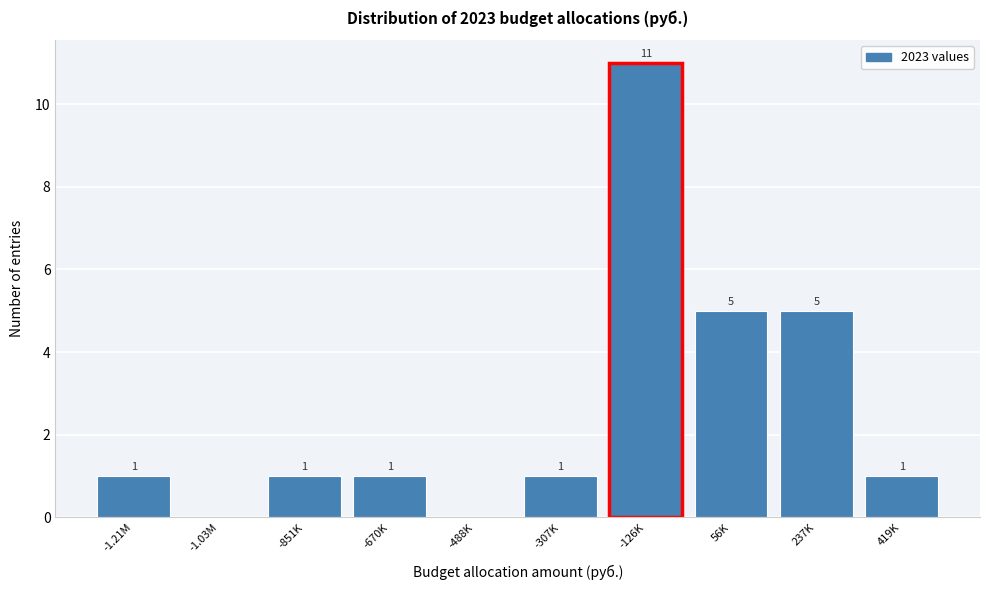

Reading right to left, extract all data points from this chart.

419K=1	237K=5	56K=5	-126K=11	-307K=1	-488K=0	-670K=1	-851K=1	-1.03M=0	-1.21M=1